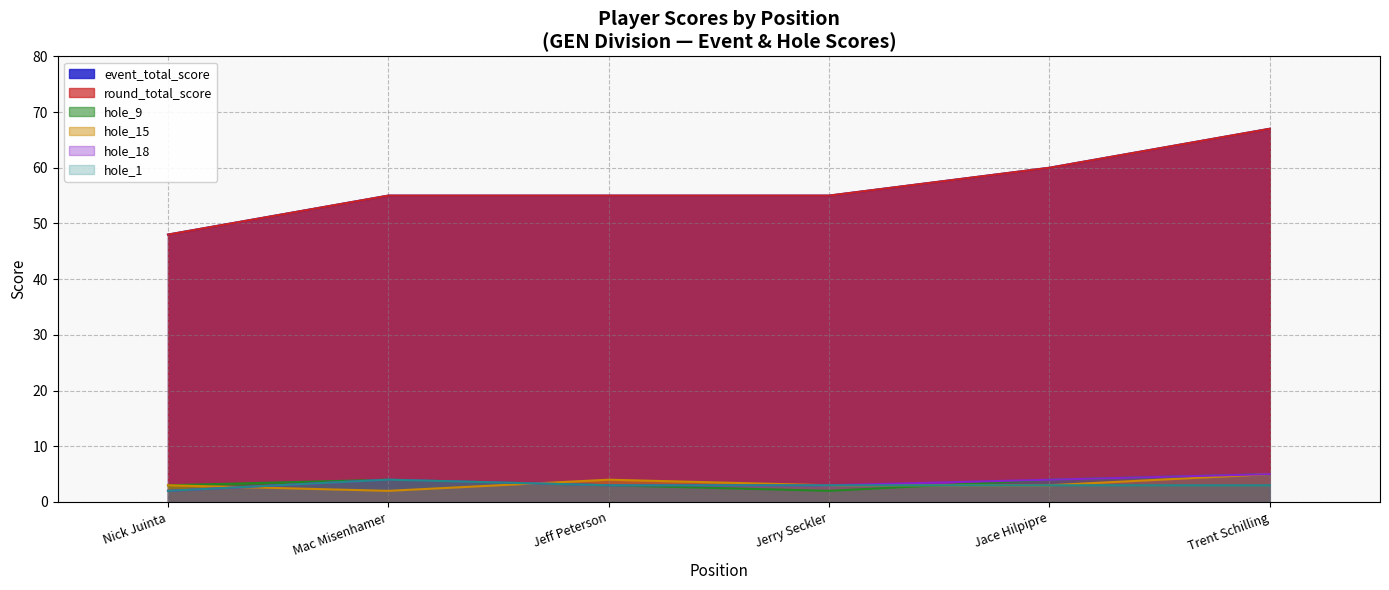

What are all the series names shown in the legend?

event_total_score, round_total_score, hole_9, hole_15, hole_18, hole_1